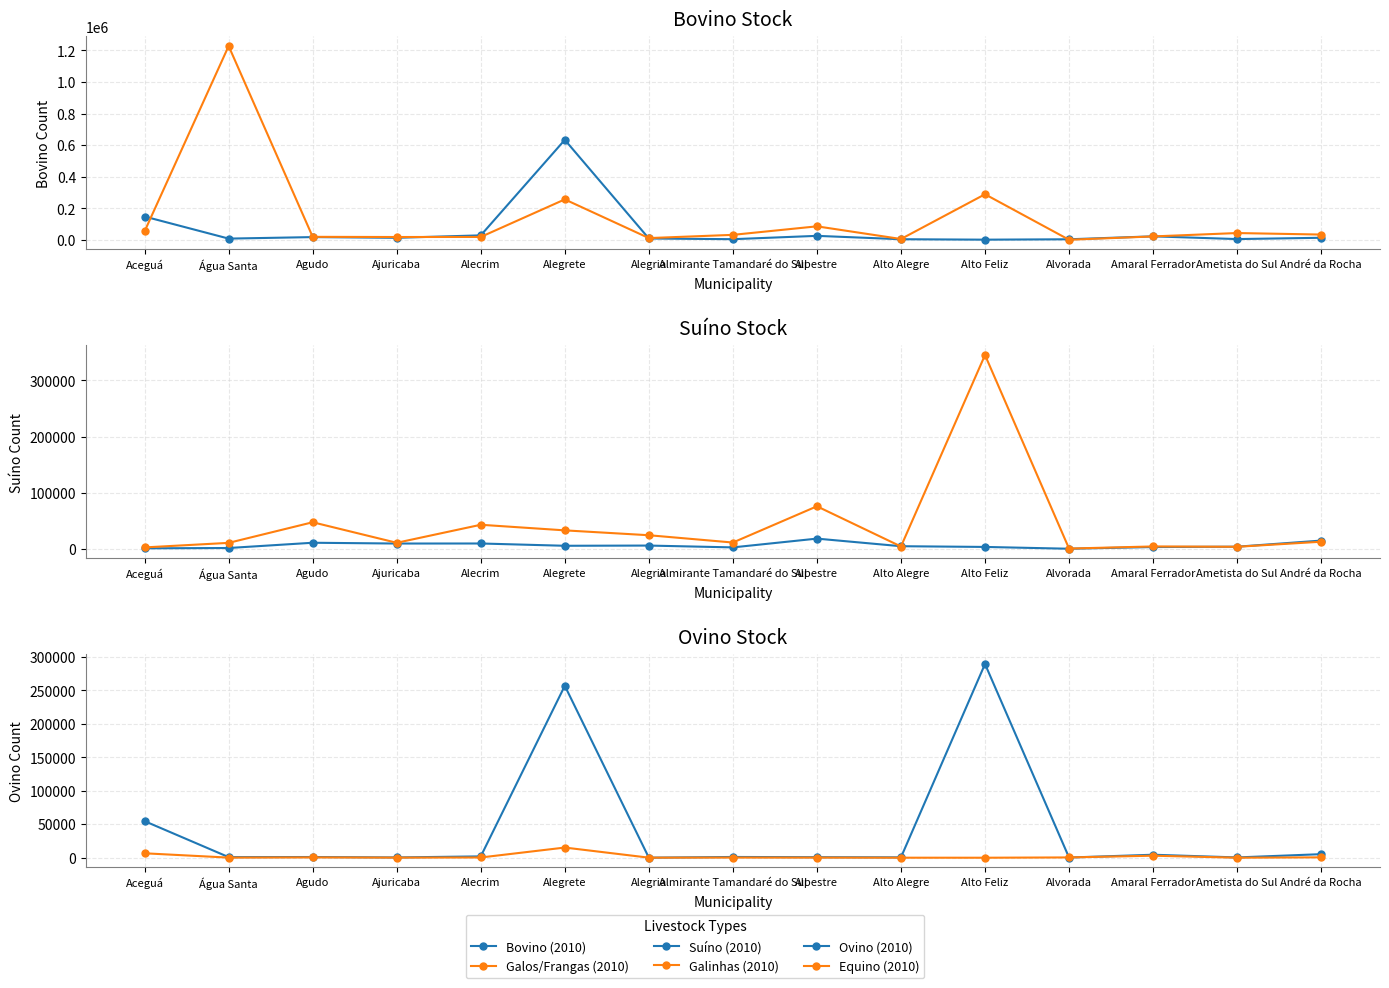

Rank the categories by Suíno (2010) value from lowest to highest.

Alvorada, Aceguá, Água Santa, Almirante Tamandaré do Sul, Amaral Ferrador, Alto Feliz, Ametista do Sul, Alto Alegre, Alegrete, Alegria, Ajuricaba, Alecrim, Agudo, André da Rocha, Alpestre